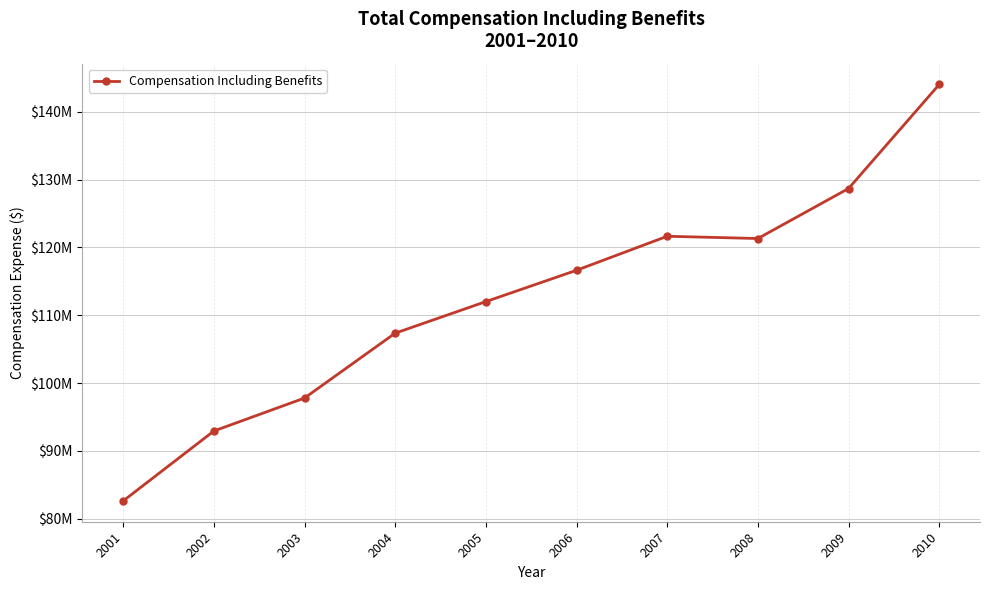

Is this an area chart (filled region under the line)?

No